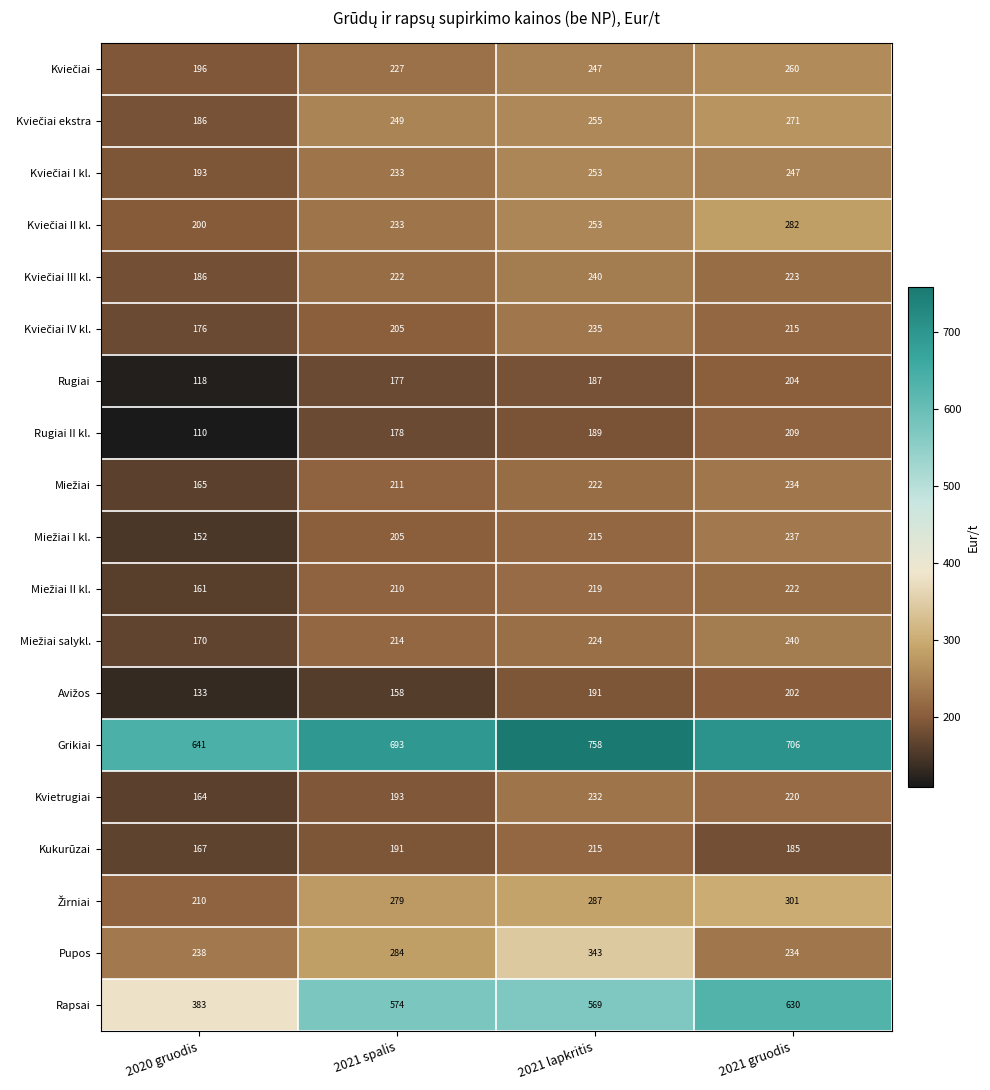

At which label is Rapsai closest to 506?

2021 lapkritis